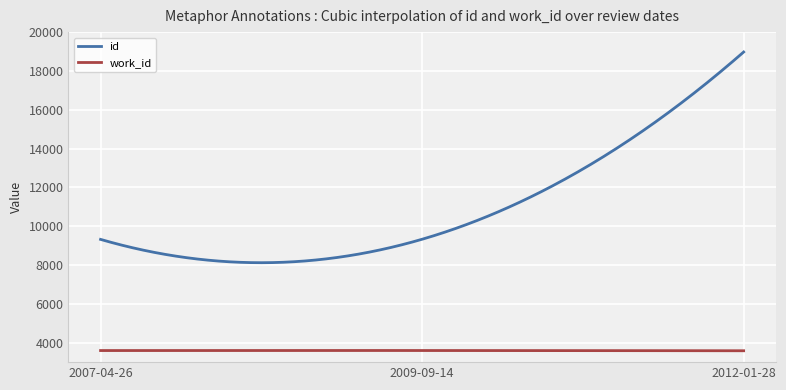

How many lines are shown in the chart?

2